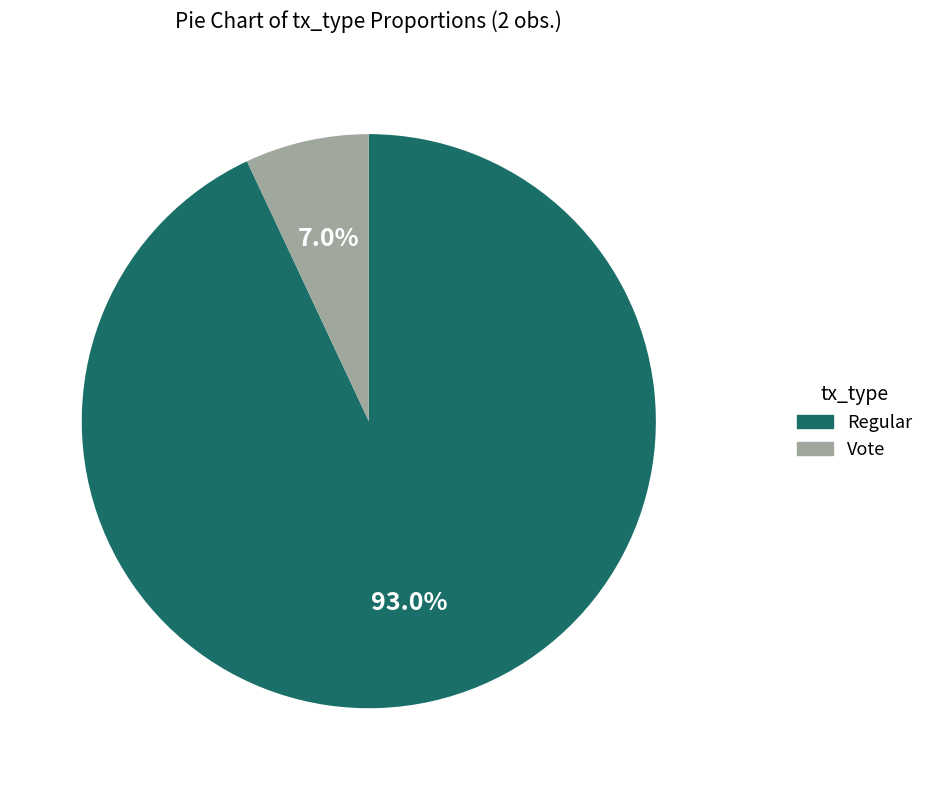

To the nearest percent, what portion does Vote represent?

7%